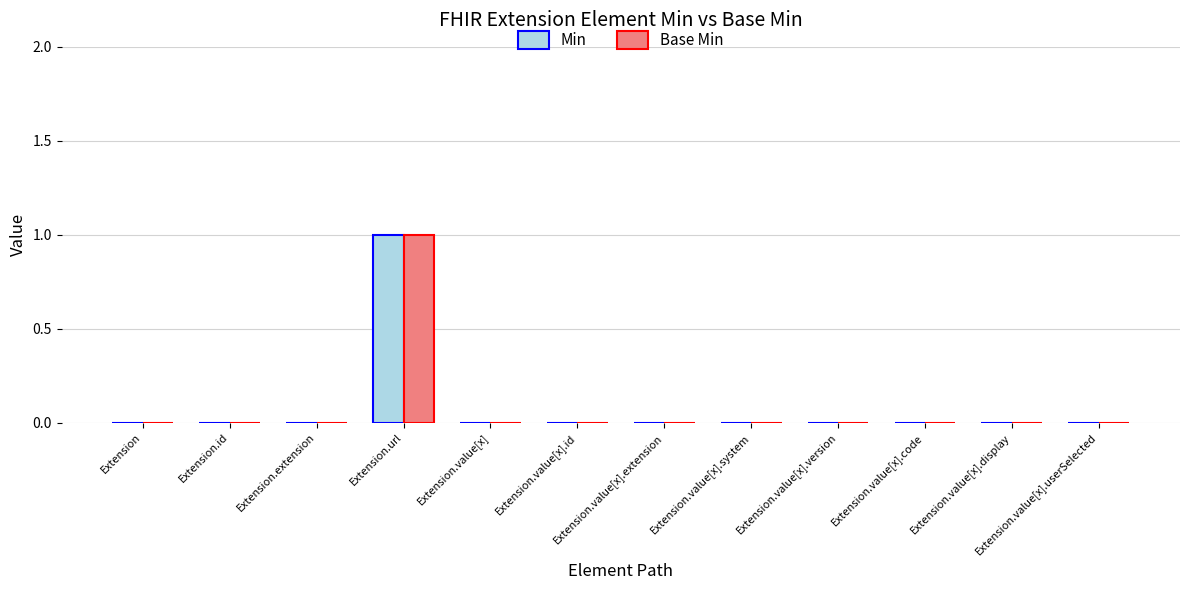

Are the bars grouped side by side (vs. stacked)?

Yes